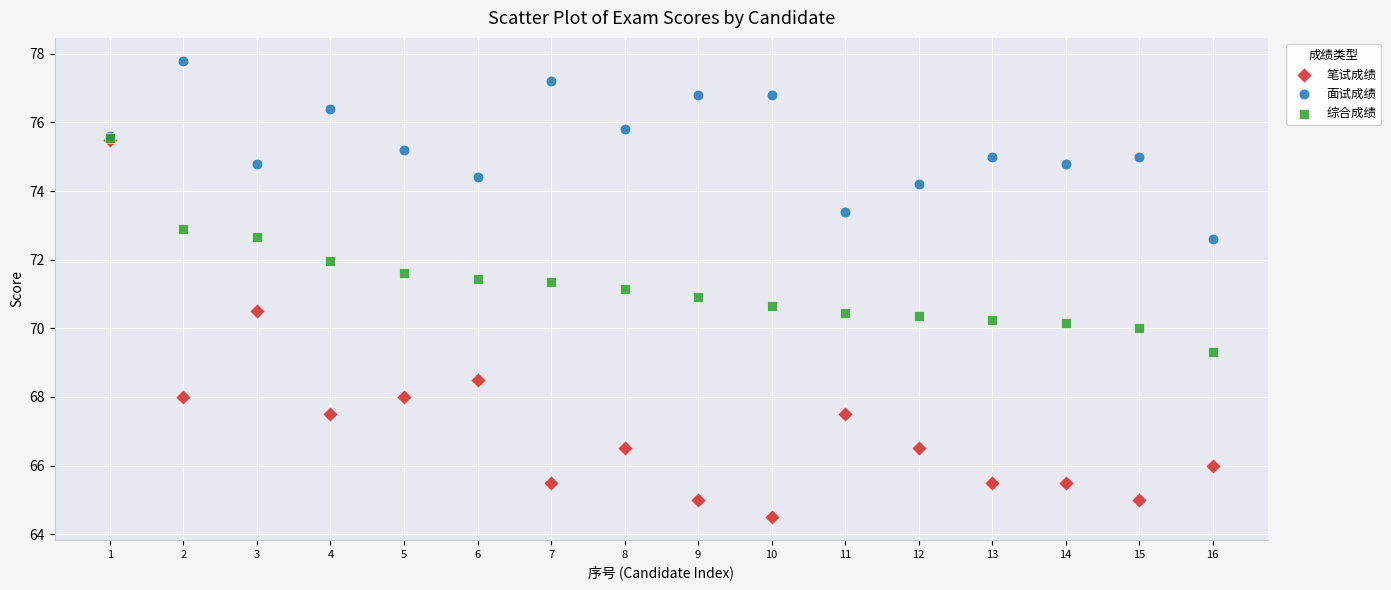

What are all the series names shown in the legend?

笔试成绩, 面试成绩, 综合成绩